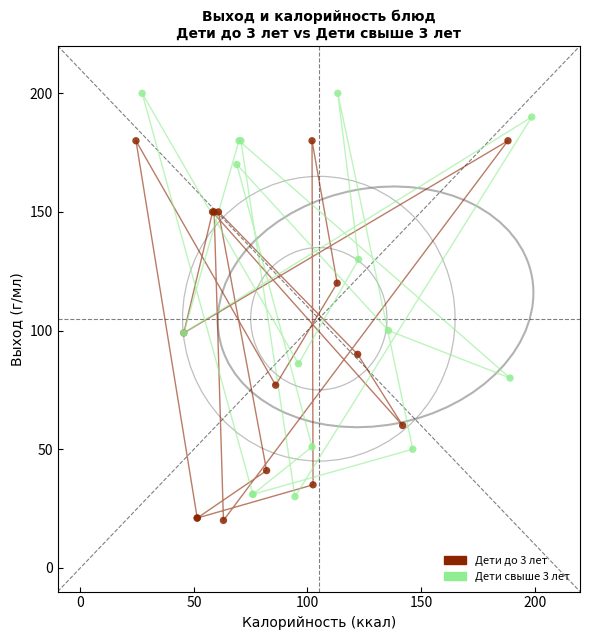

Which series contains the lowest Y value?

Дети до 3 лет